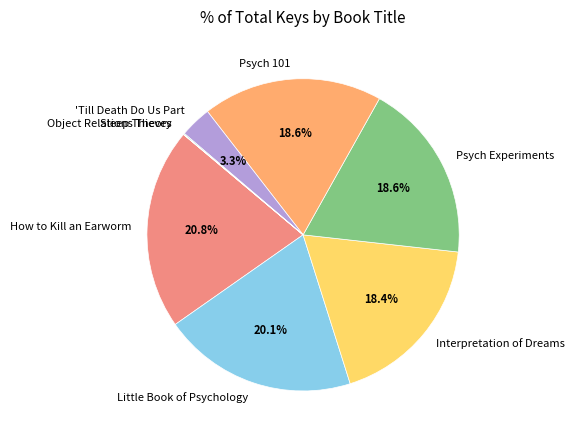

Does Psych Experiments account for over 50% of the chart?

No